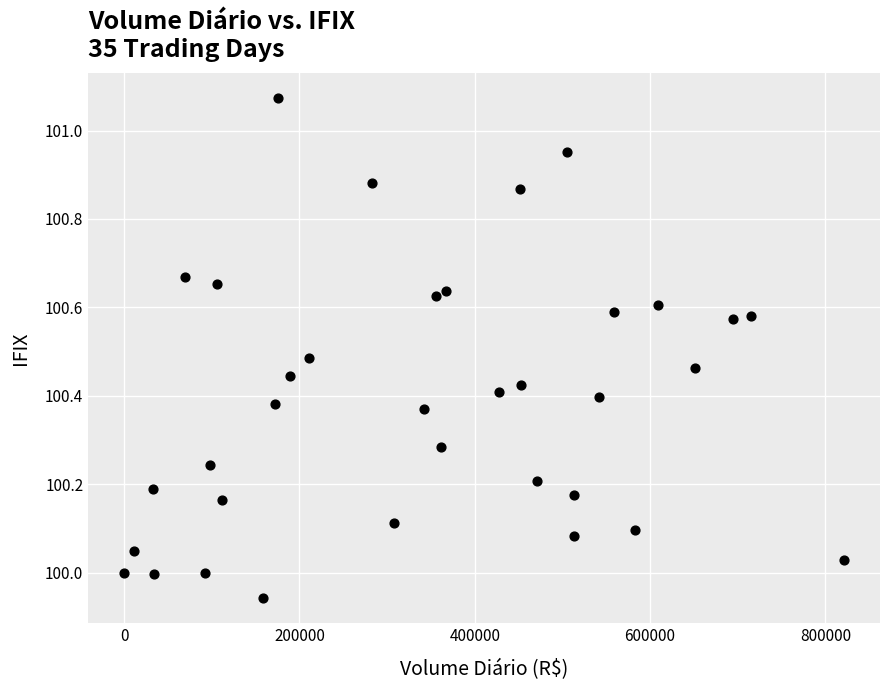

What is the range of X values (max minus min)?

821162.3